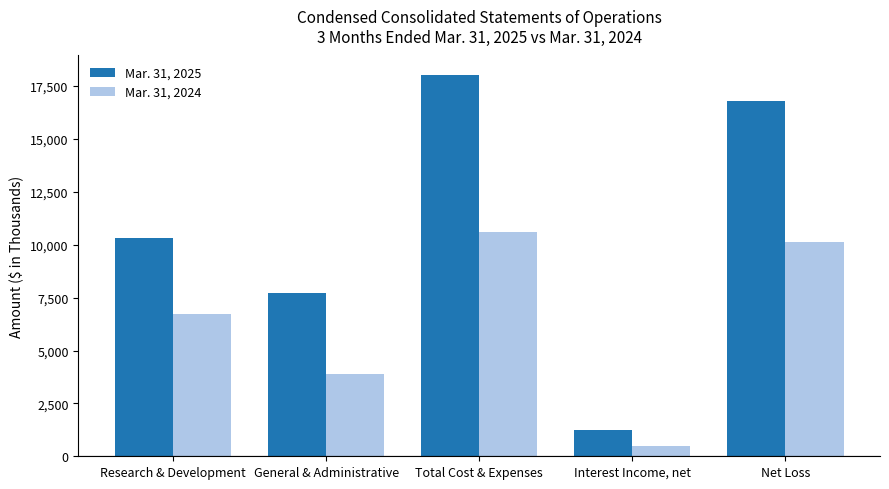

Reading right to left, what are all the values shown in this chart?

Mar. 31, 2025: Net Loss=16795	Interest Income, net=1249	Total Cost & Expenses=18044	General & Administrative=7731	Research & Development=10313
Mar. 31, 2024: Net Loss=10137	Interest Income, net=478	Total Cost & Expenses=10615	General & Administrative=3874	Research & Development=6741